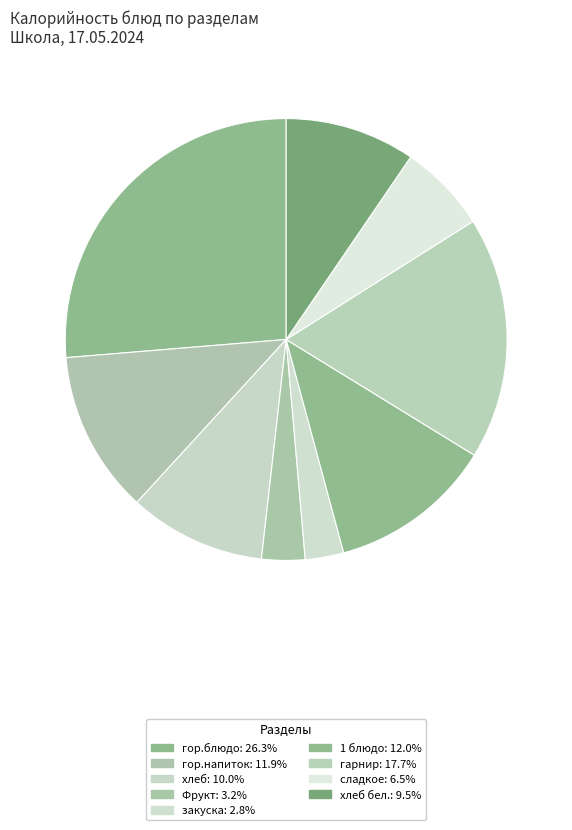

What is the largest slice in the pie chart?

гор.блюдо